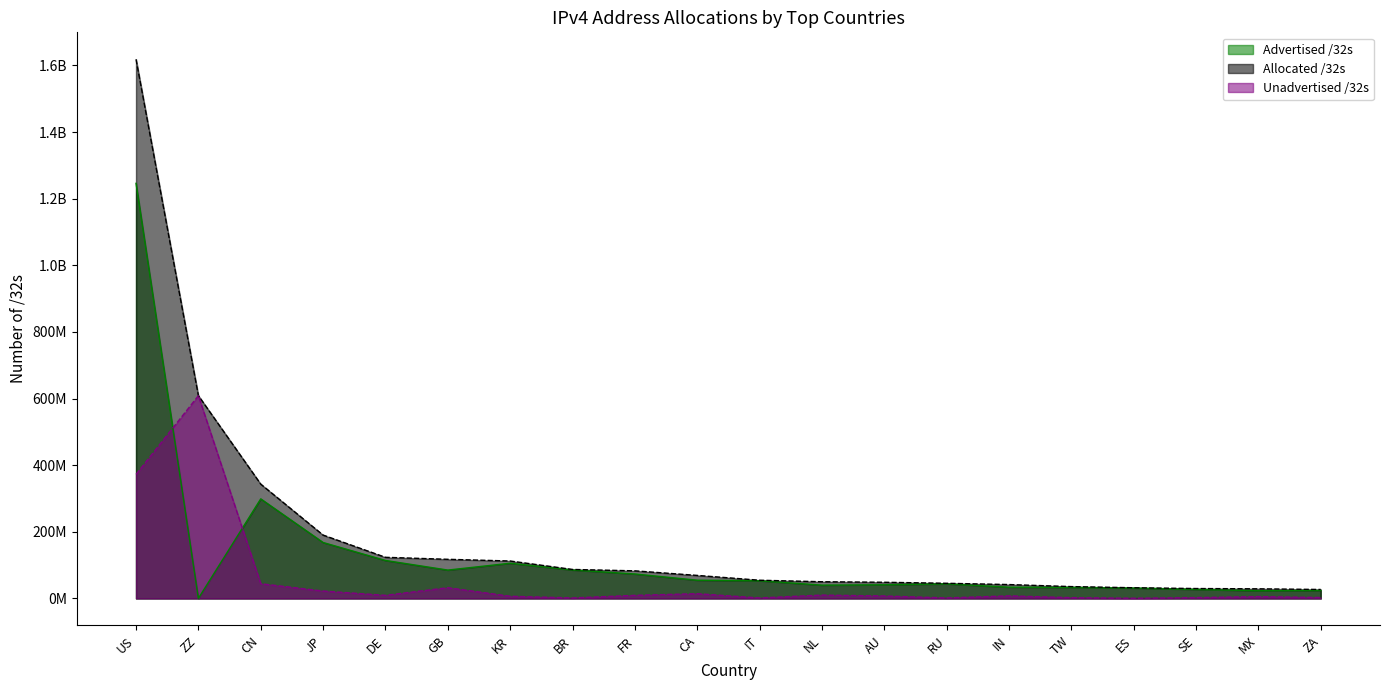

The value of Unadvertised /32s at AU is 7502080. True or false?

True